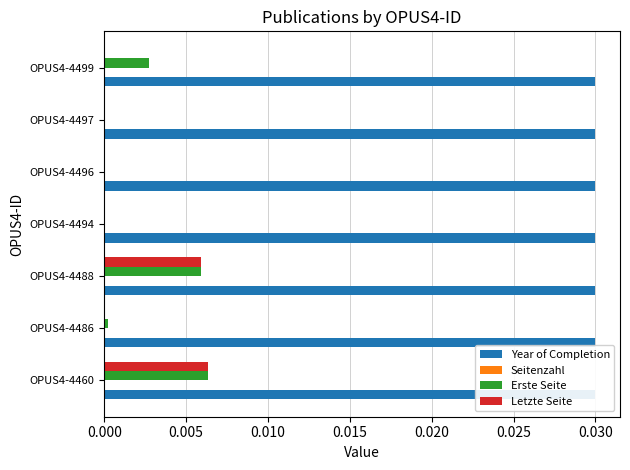

Between OPUS4-4494 and OPUS4-4499, which series saw the biggest shift?

Erste Seite